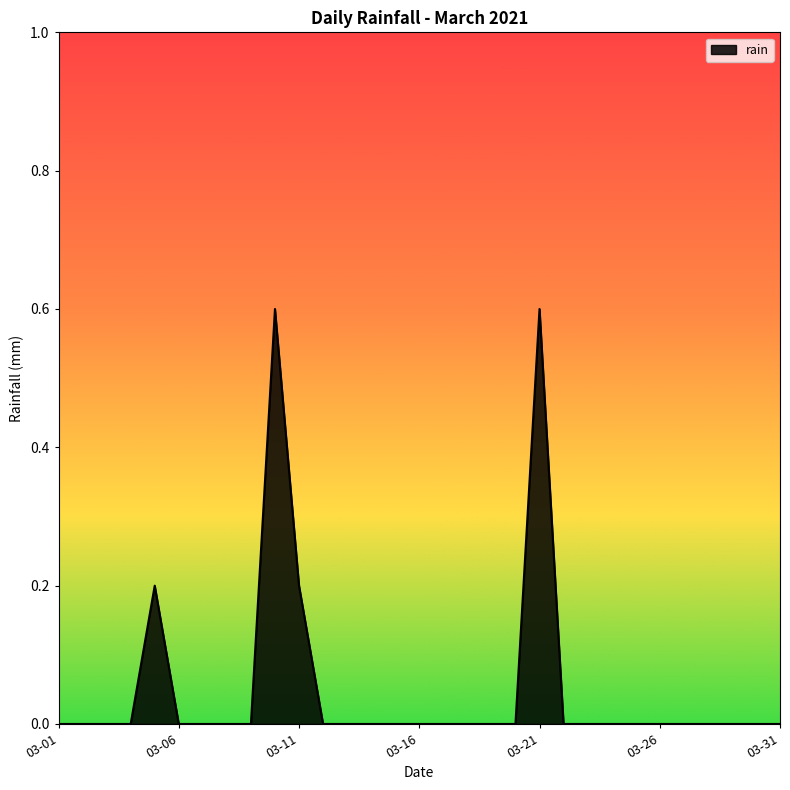

What is the difference between the maximum and minimum values?

0.6